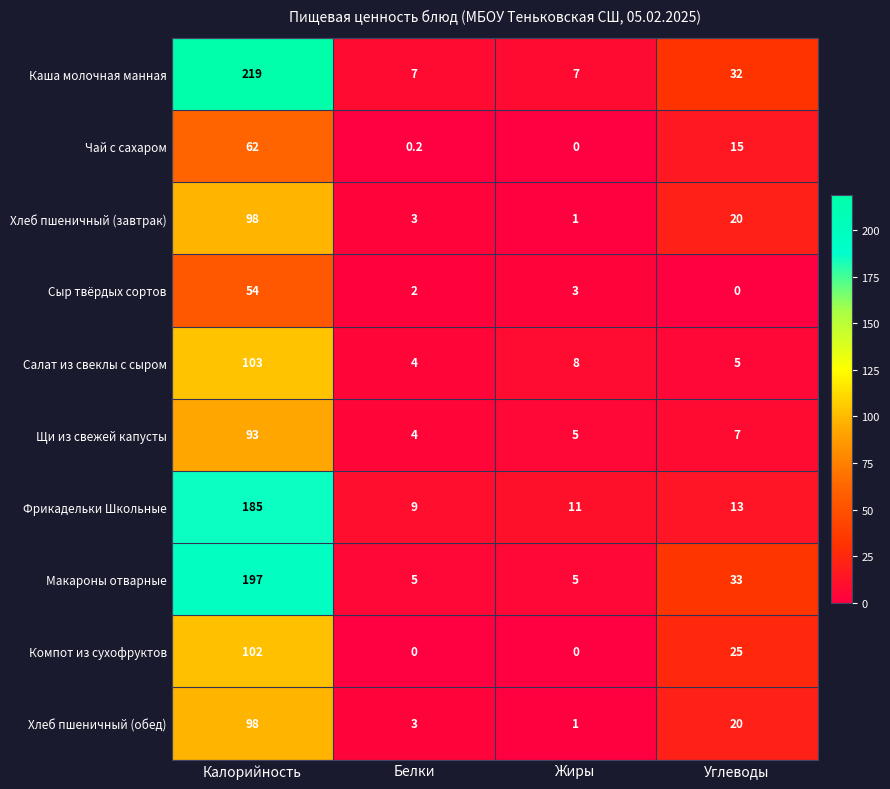

What is the difference between the second highest and second lowest values in the Фрикадельки Школьные series?

2.0